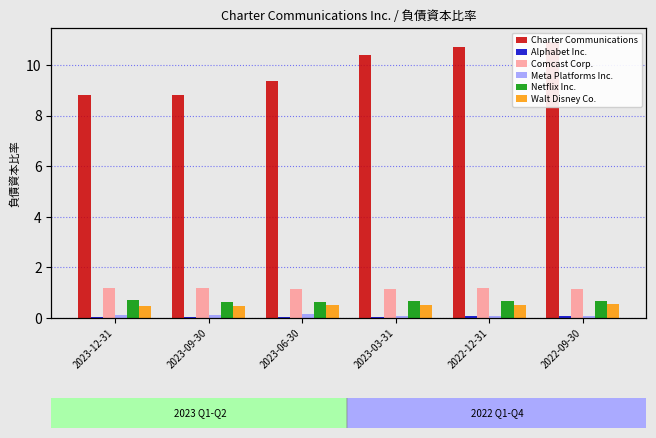

What is the average value of the Alphabet Inc. series?

0.1